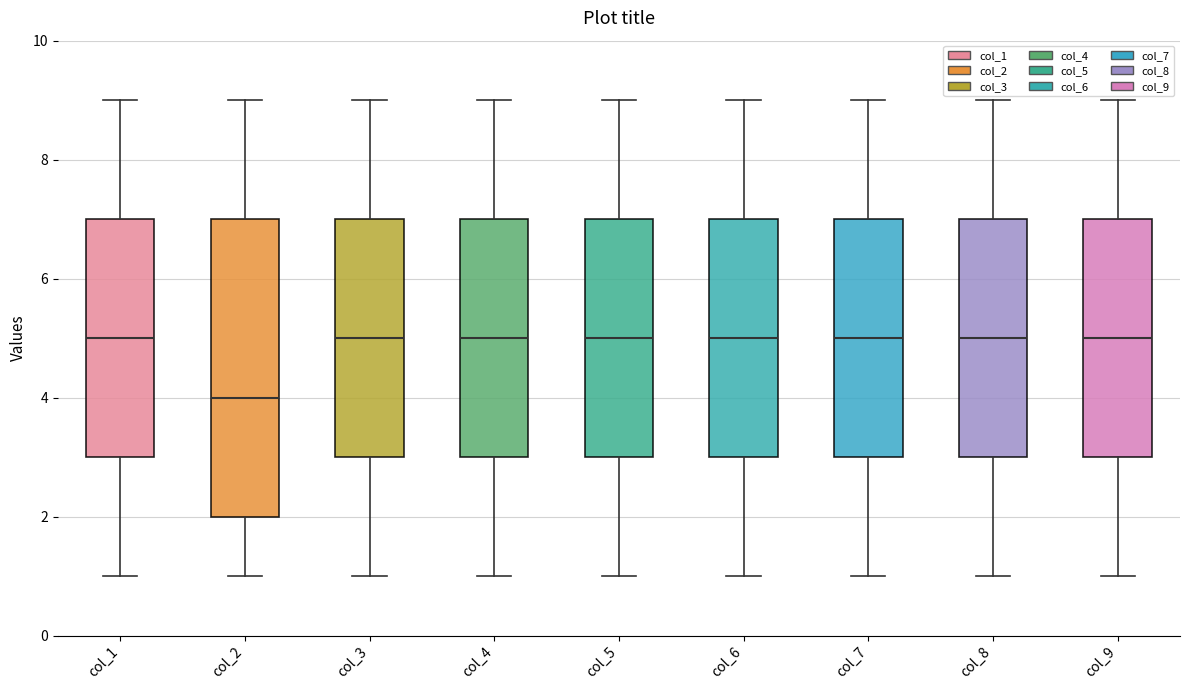

Reading left to right, read every box against the y-axis: the position of its median line, the range the box covers, and the ends of its whiskers. The values are not printed on the chart, so give them approximately, as read against the axis.

col_1: median 5, box 3 to 7, whiskers 1 to 9
col_2: median 4, box 2 to 7, whiskers 1 to 9
col_3: median 5, box 3 to 7, whiskers 1 to 9
col_4: median 5, box 3 to 7, whiskers 1 to 9
col_5: median 5, box 3 to 7, whiskers 1 to 9
col_6: median 5, box 3 to 7, whiskers 1 to 9
col_7: median 5, box 3 to 7, whiskers 1 to 9
col_8: median 5, box 3 to 7, whiskers 1 to 9
col_9: median 5, box 3 to 7, whiskers 1 to 9